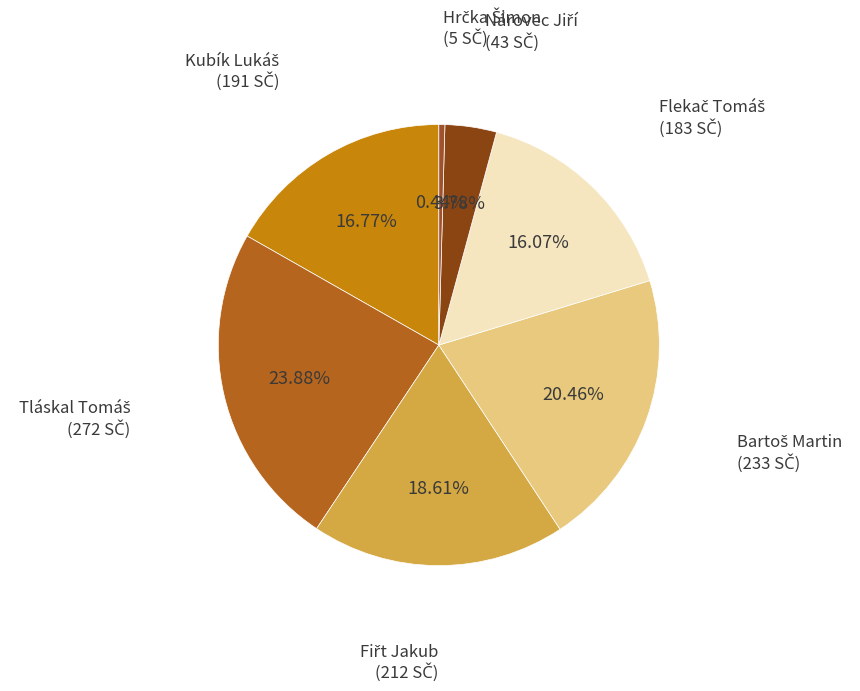

What is the largest slice in the pie chart?

Tláskal Tomáš